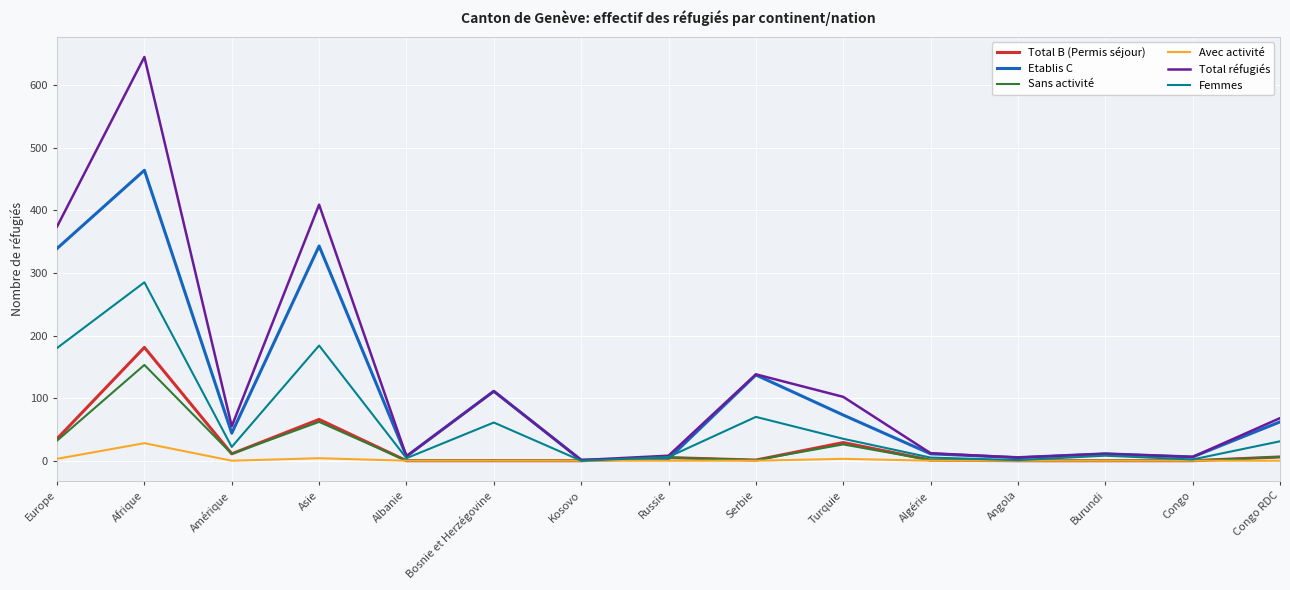

At which category is the sum across all series the highest?

Afrique